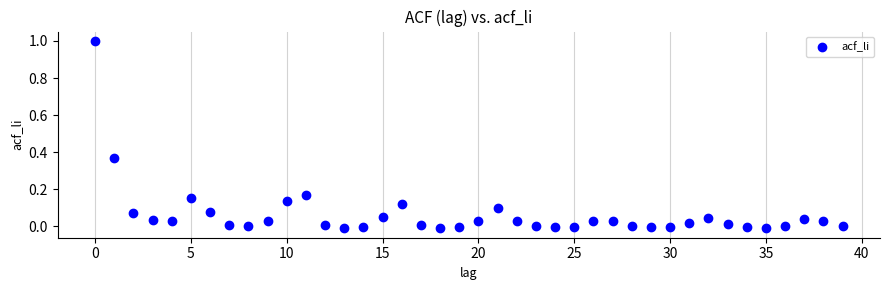

What is the range of Y values (max minus min)?

1.0